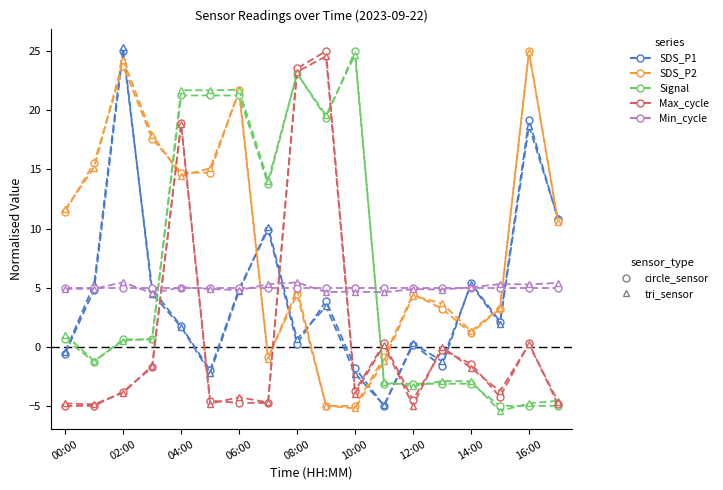

At which category is the sum across all series the highest?

04:00